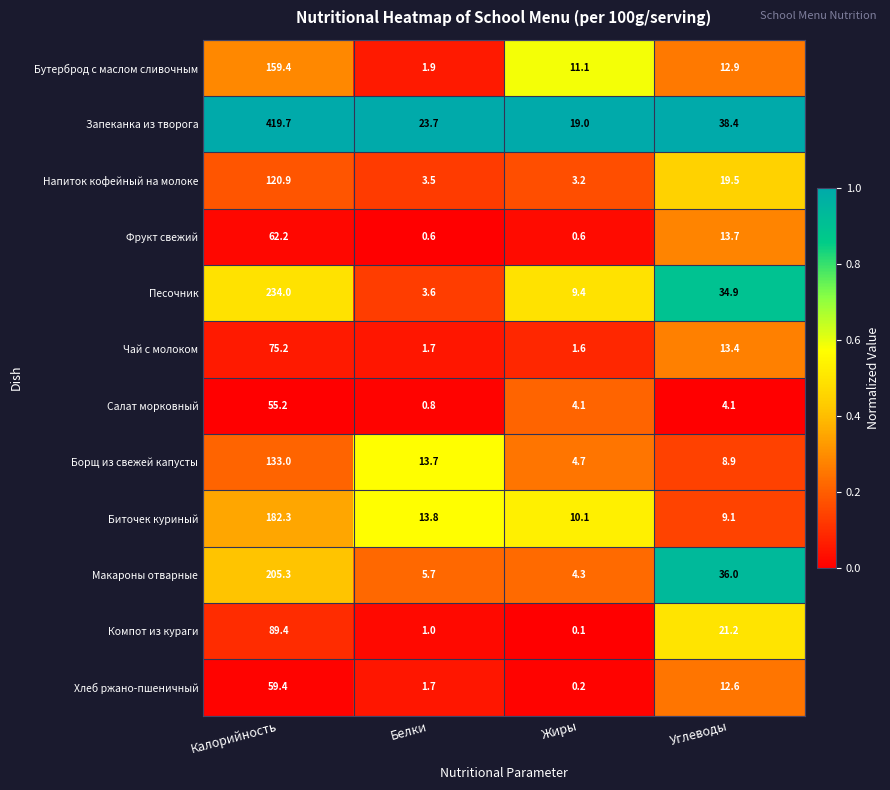

What is the difference between the highest and lowest values at Жиры?

18.9